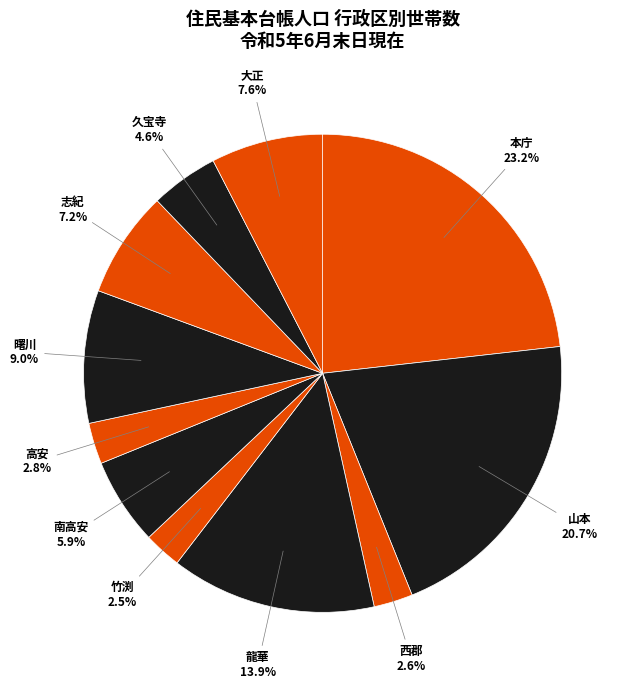

Which slice is the largest?

本庁